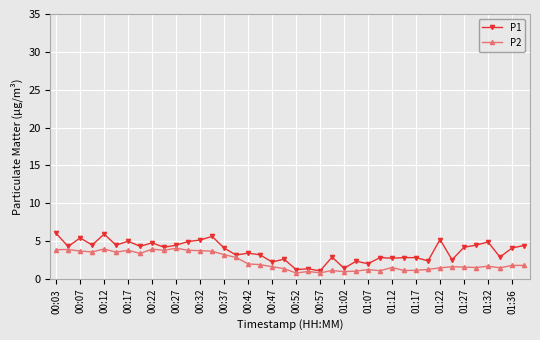

Which series has the largest range (max minus min)?

P1